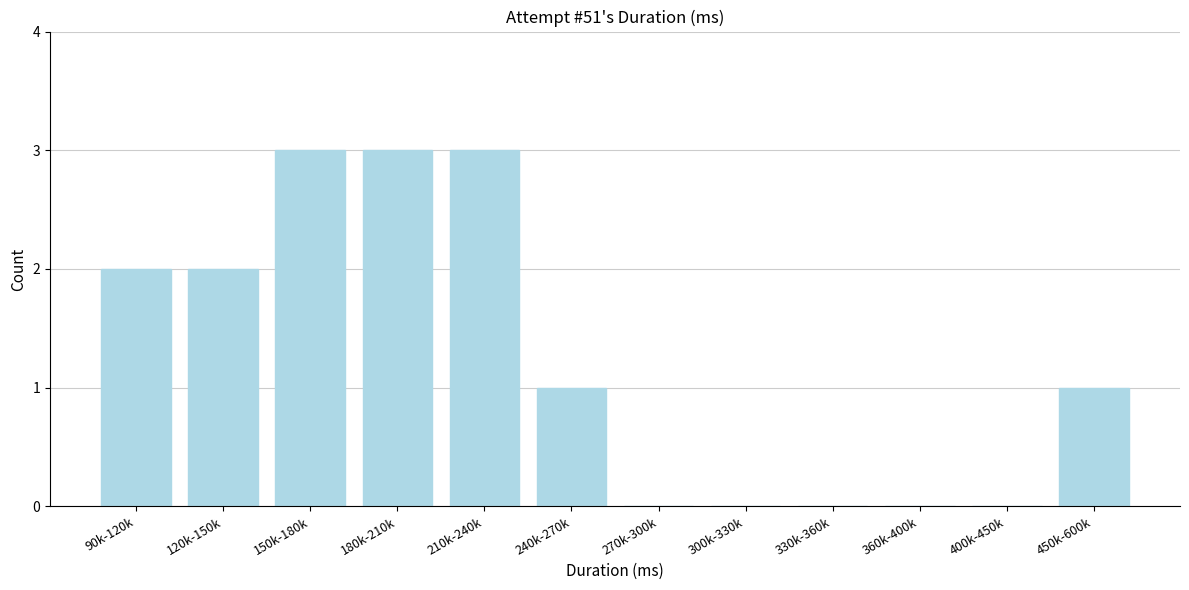

Reading left to right, list all the values displayed in this chart.

90k-120k=2	120k-150k=2	150k-180k=3	180k-210k=3	210k-240k=3	240k-270k=1	270k-300k=0	300k-330k=0	330k-360k=0	360k-400k=0	400k-450k=0	450k-600k=1